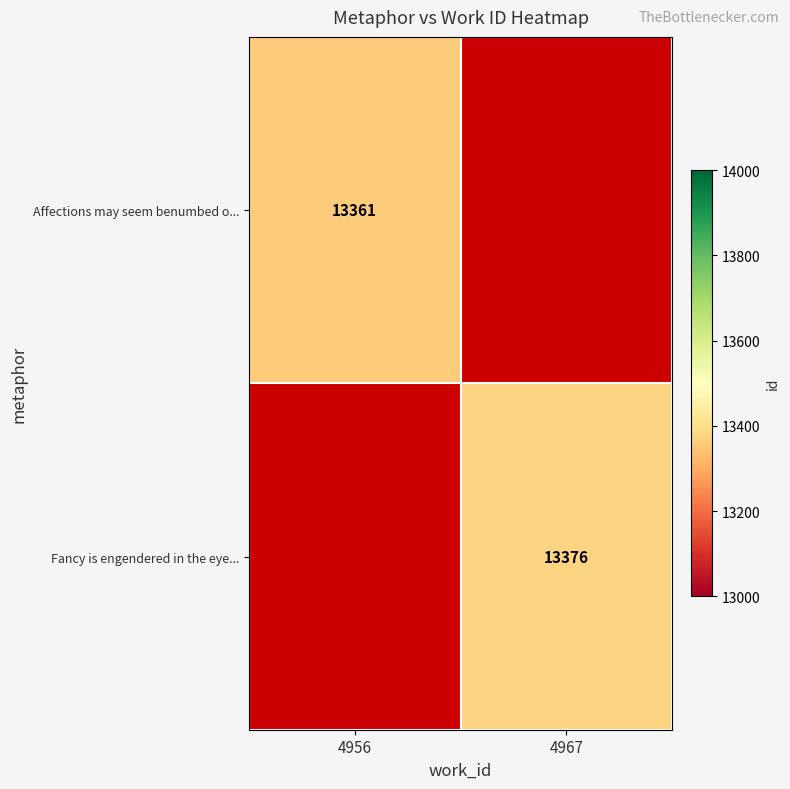

Is it true that Affections may seem benumbed o... equals 19623 at 4956?

False